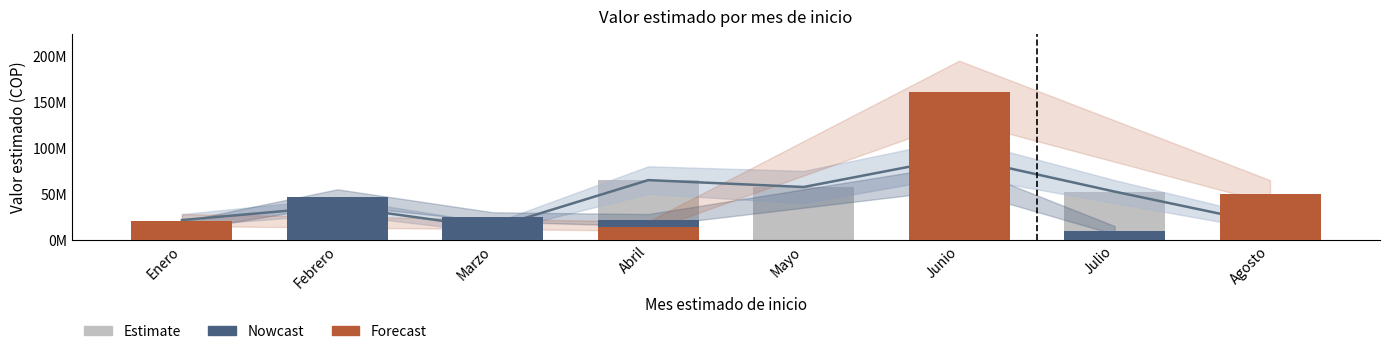

How many bars are there in total?

24